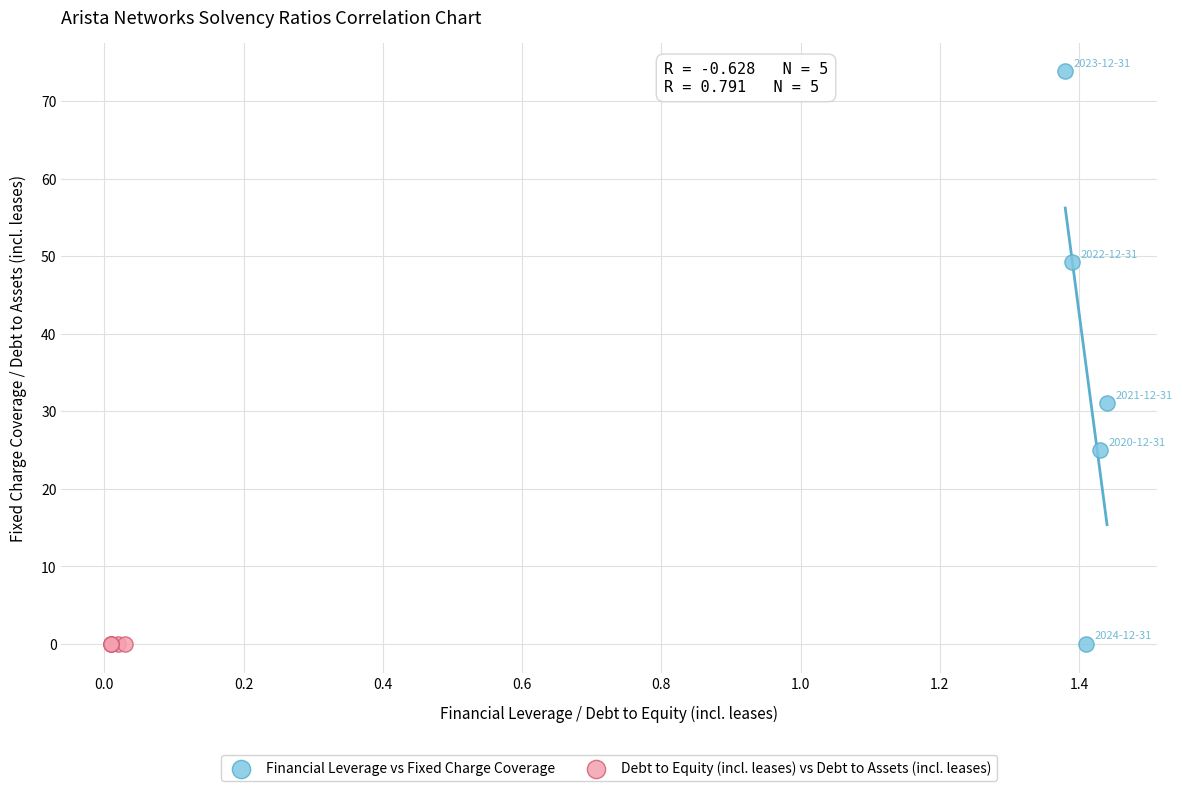

Which series reaches the maximum Y coordinate?

Financial Leverage vs Fixed Charge Coverage